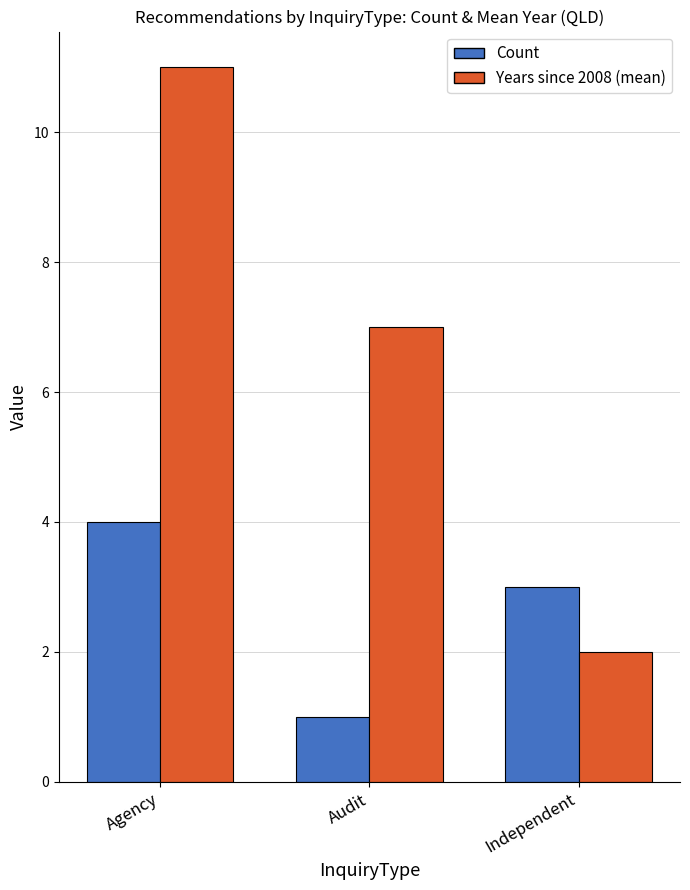

List the labels in order of Count value, largest first.

Agency, Independent, Audit